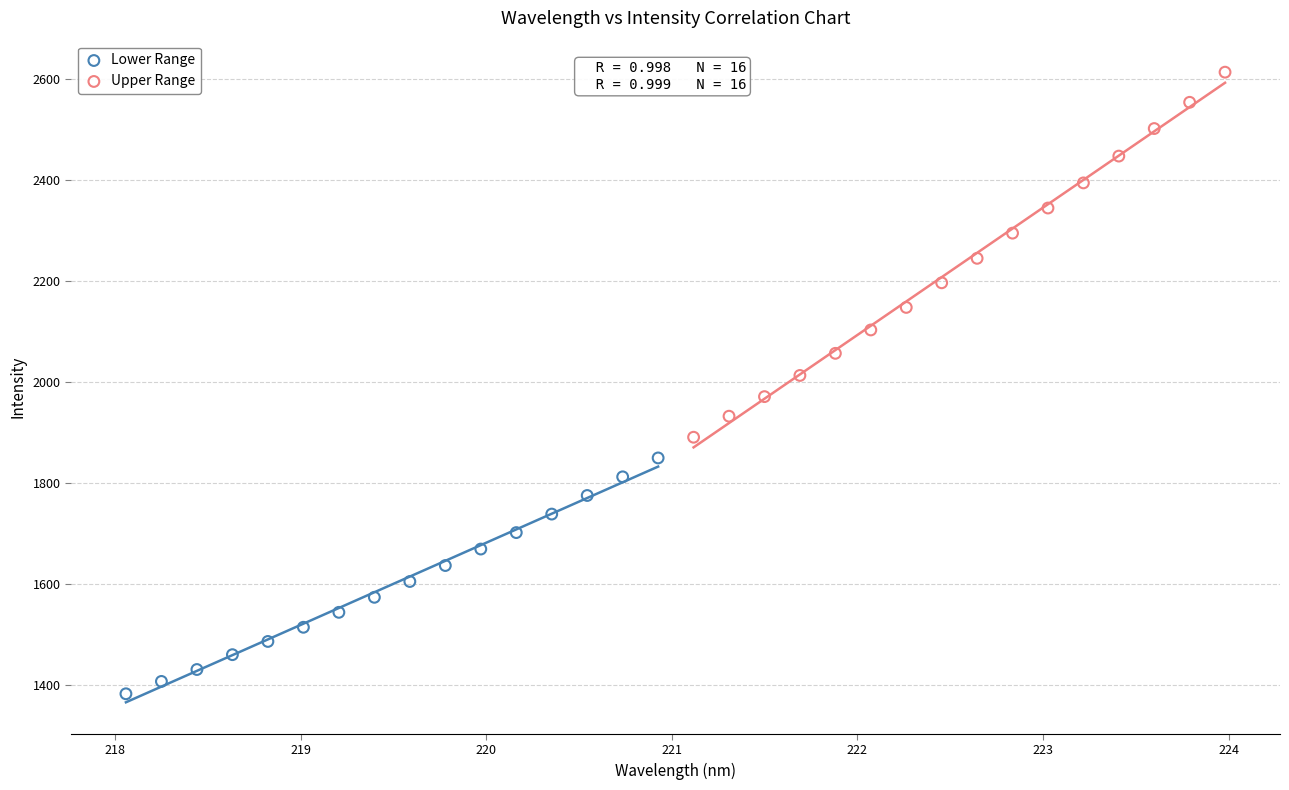

Which series reaches the minimum Y coordinate?

Lower Range